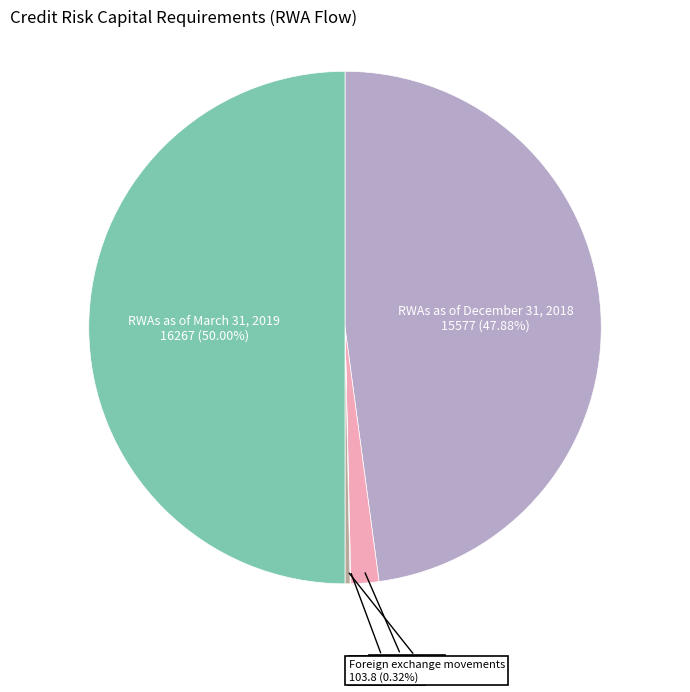

To the nearest percent, what percentage of the pie is RWAs as of December 31, 2018?

48%